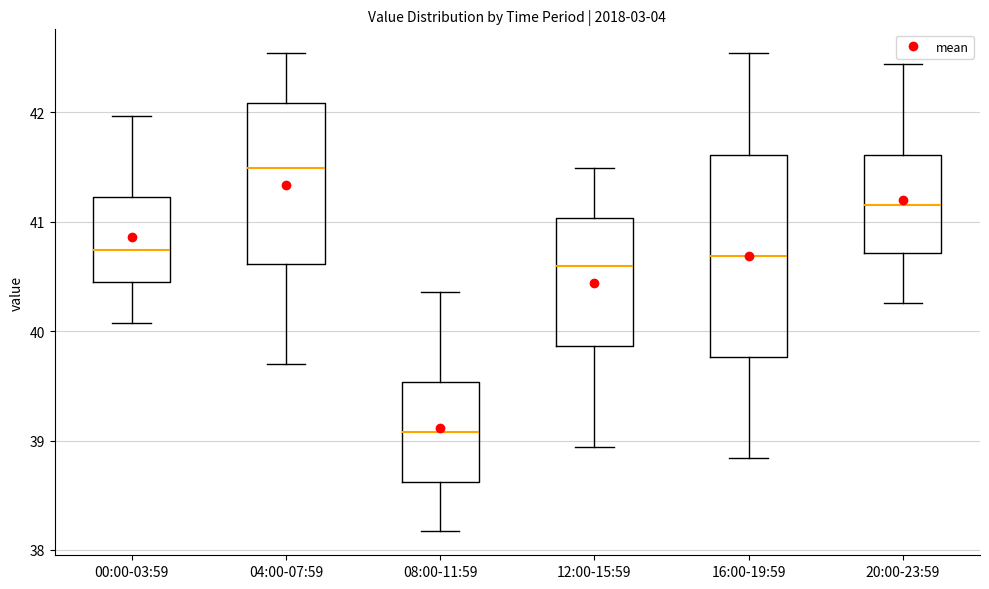

Comparing the boxes themselves (not the whiskers), which one is the tallest?

16:00-19:59